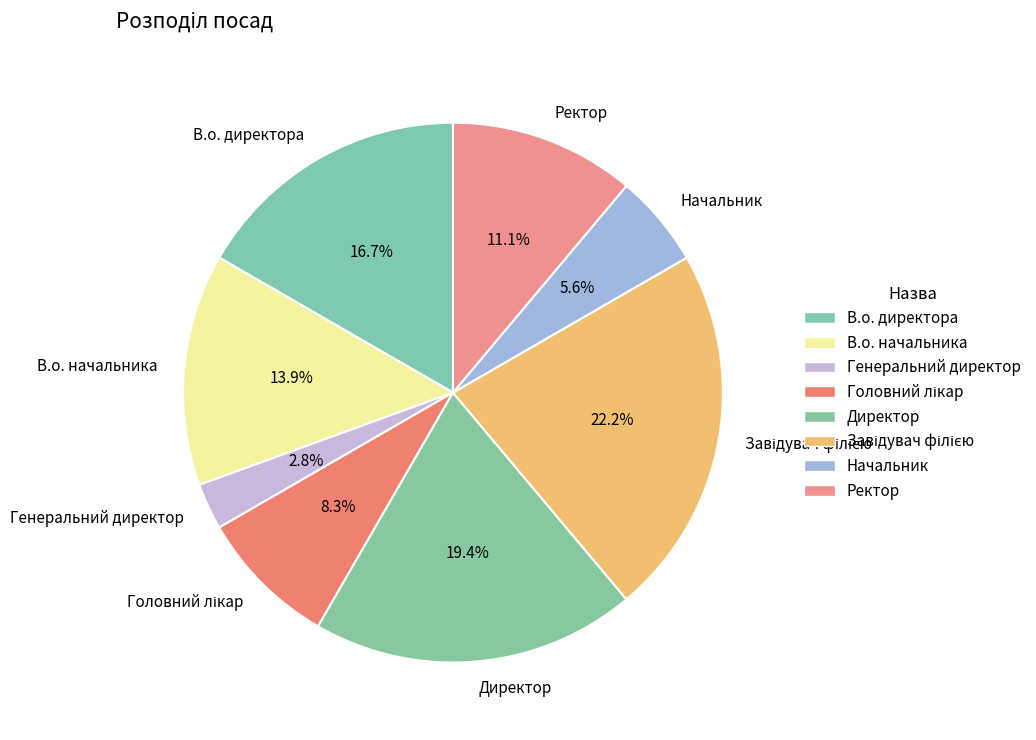

Does any single category account for the majority?

No